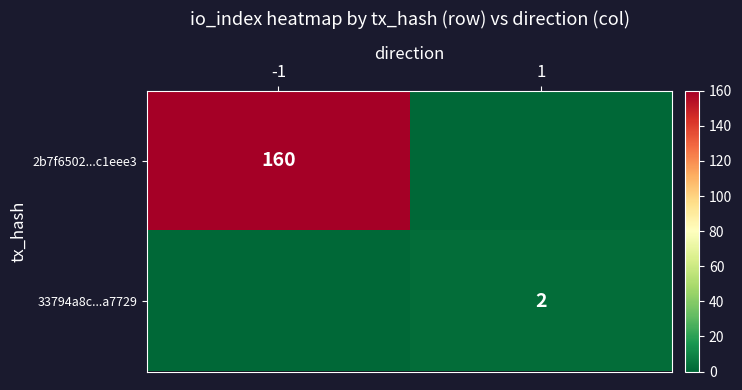

The 33794a8c...a7729 series shows 2 at 1. True or false?

True